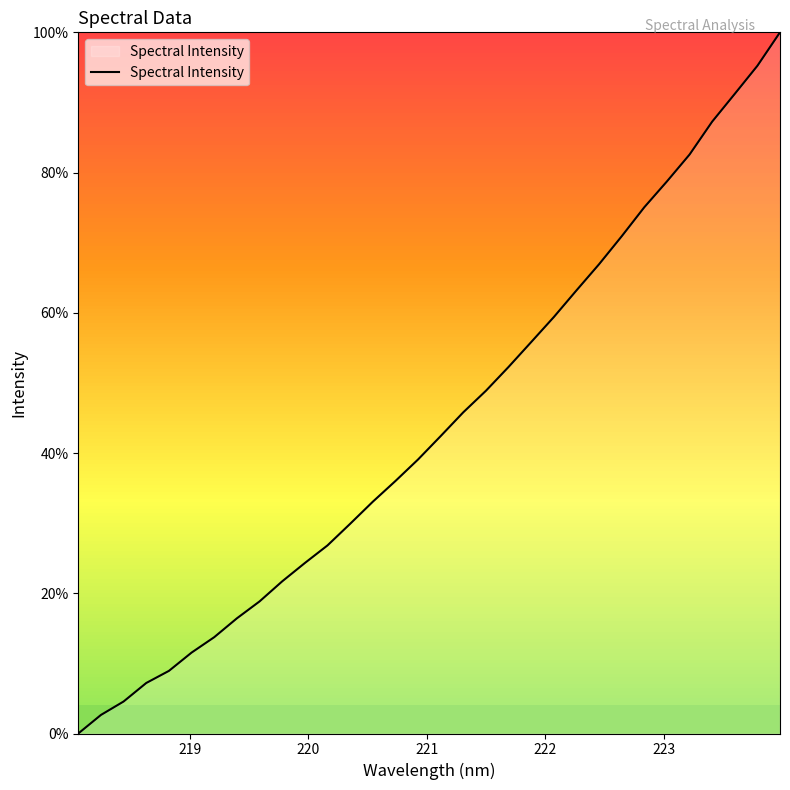

What is the difference between the maximum and minimum values?

100.0